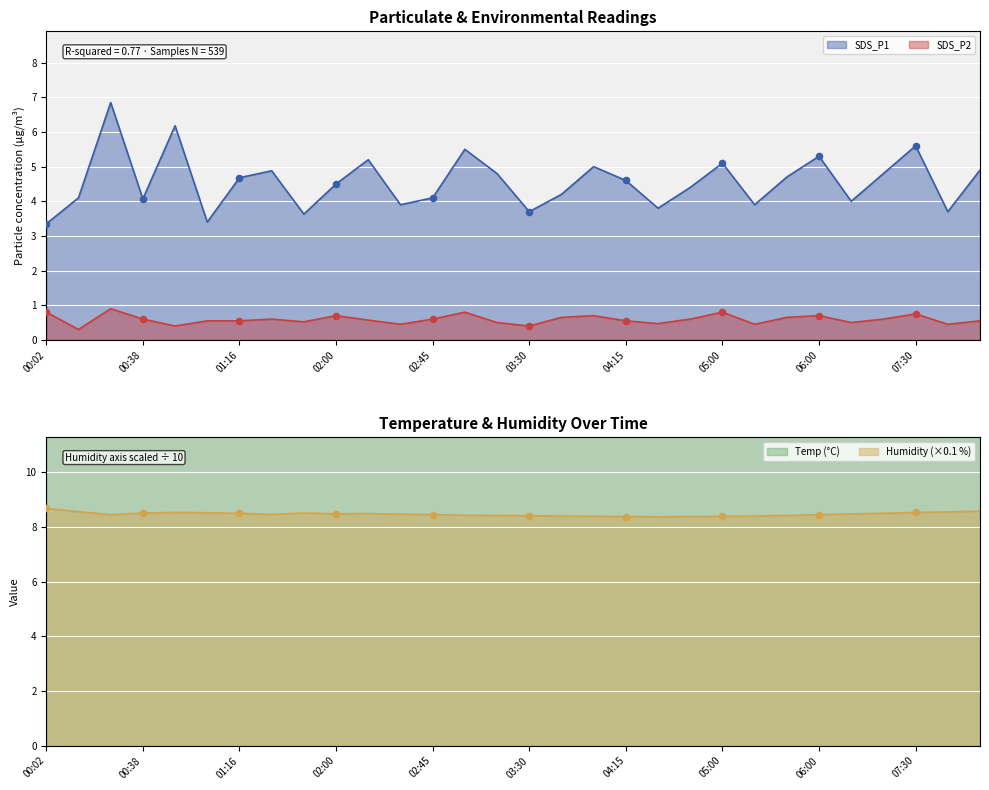

At which category is the sum across all series the highest?

00:26